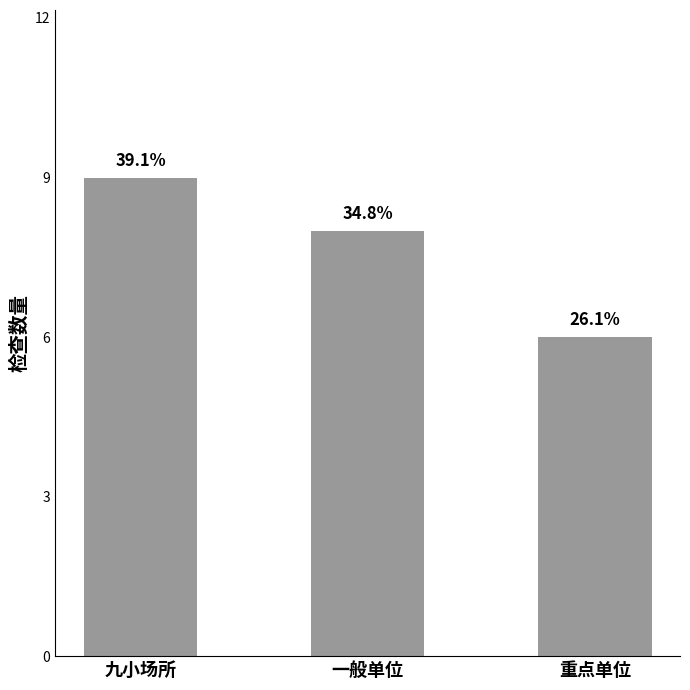

What is the ratio of the value at 一般单位 to the value at 九小场所?

0.9